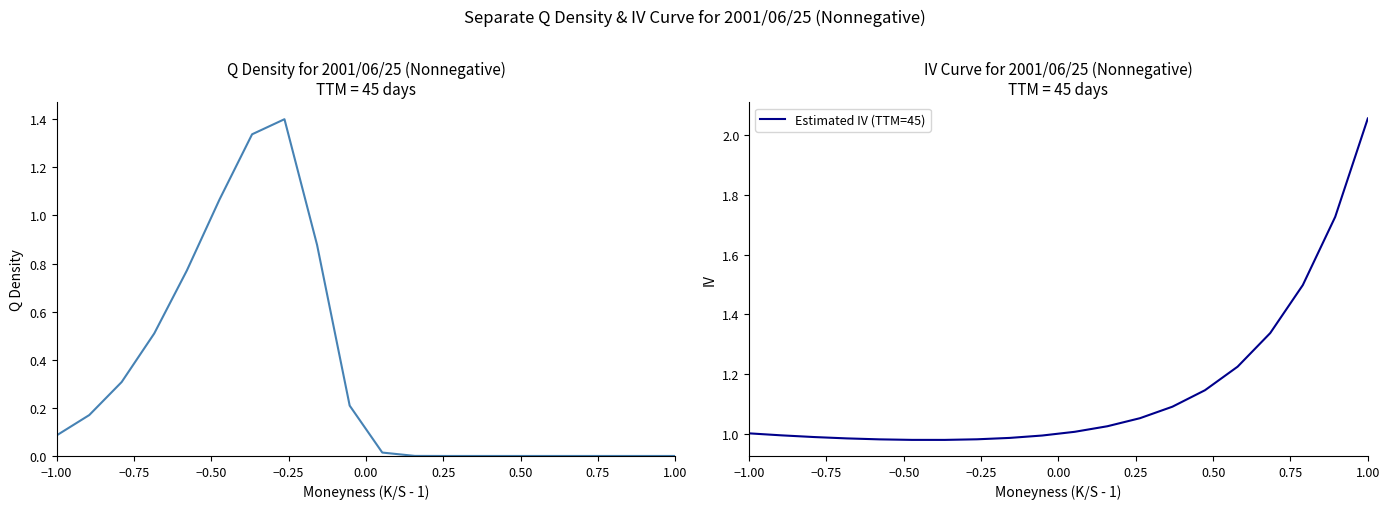

True or false: Estimated IV (TTM=45) and Q Density intersect in this chart.

True